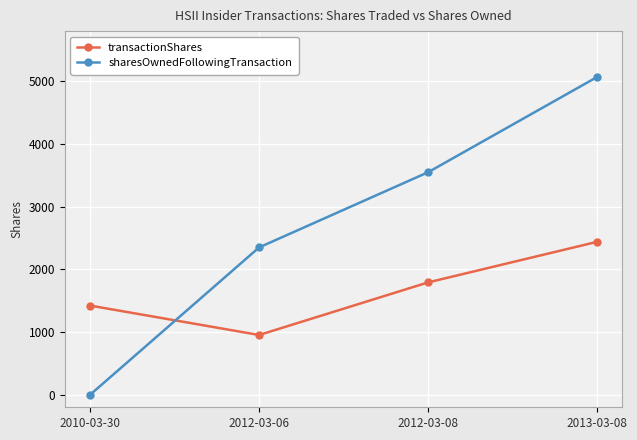

Where do sharesOwnedFollowingTransaction and transactionShares first cross each other?

2010-03-30 and 2012-03-06